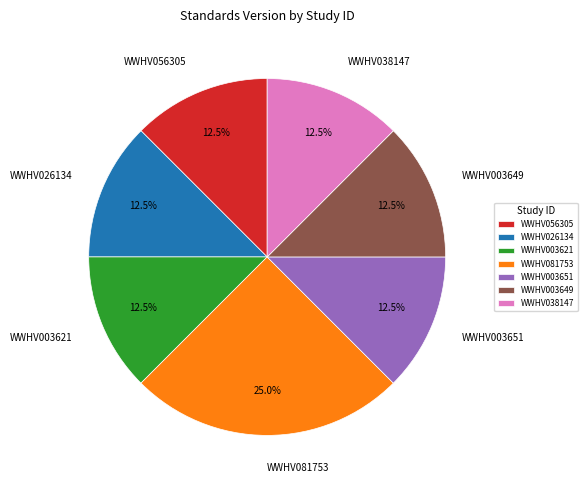

What percentage do WWHV038147 and WWHV003649 together represent?

25.0%